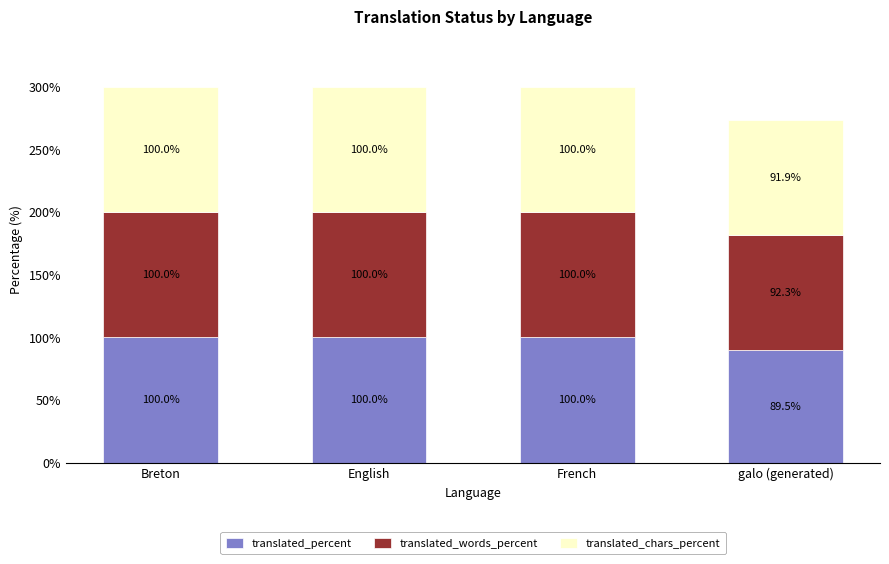

Does the chart contain any negative values?

No